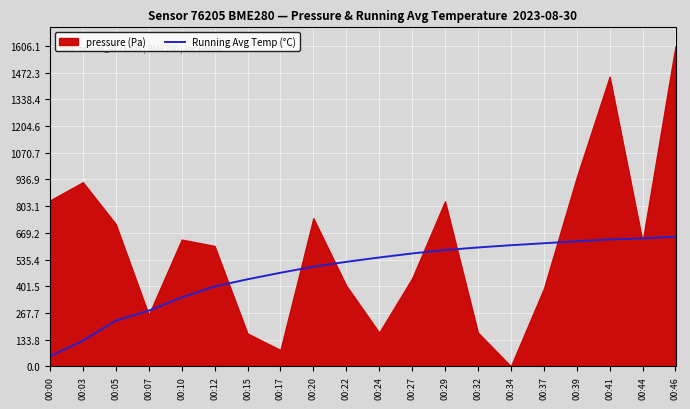

The chart shows a value of 565.8 at 00:27. True or false?

True